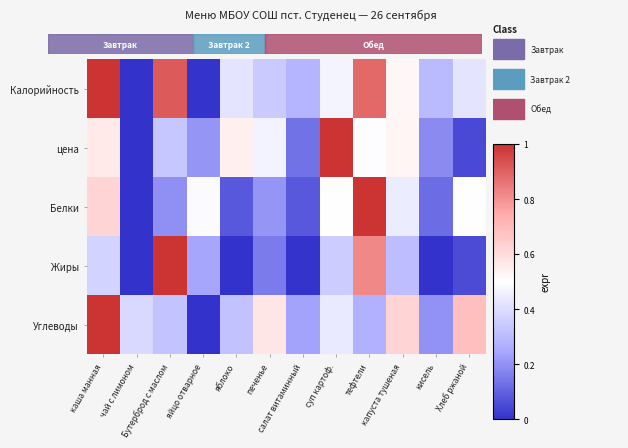

Rank the series at печенье from highest to lowest value.

Углеводы, цена, Калорийность, Белки, Жиры